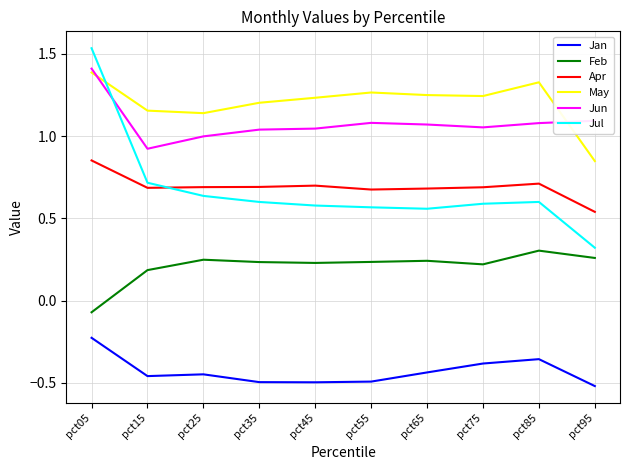

Does the chart have visible grid lines?

Yes